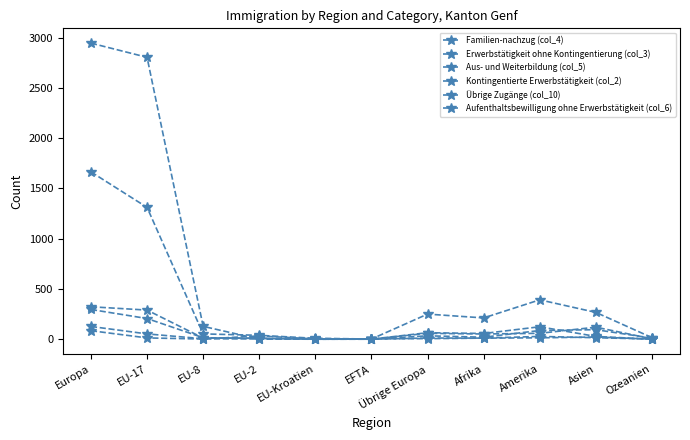

How many lines are shown in the chart?

6